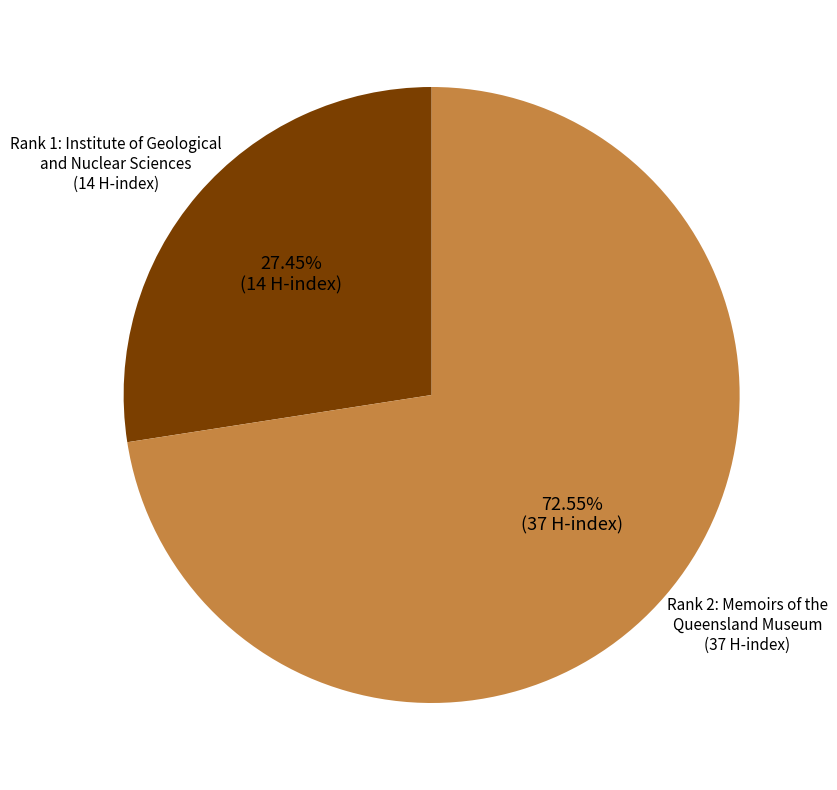

Is there any slice that represents more than half of the pie?

Yes